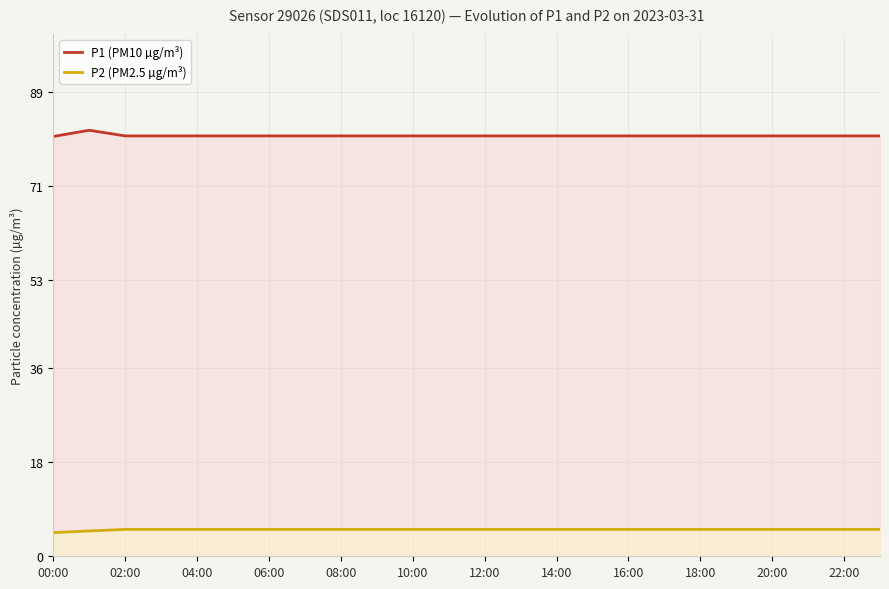

True or false: P2 (PM2.5 µg/m³) and P1 (PM10 µg/m³) cross at least once.

False